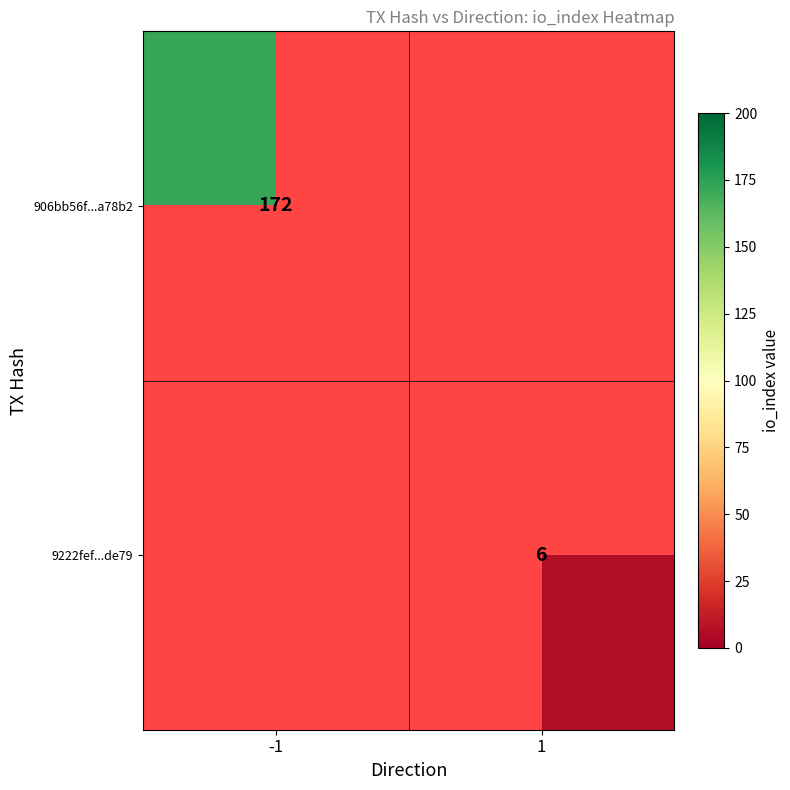

What is the greatest value displayed?

172.0